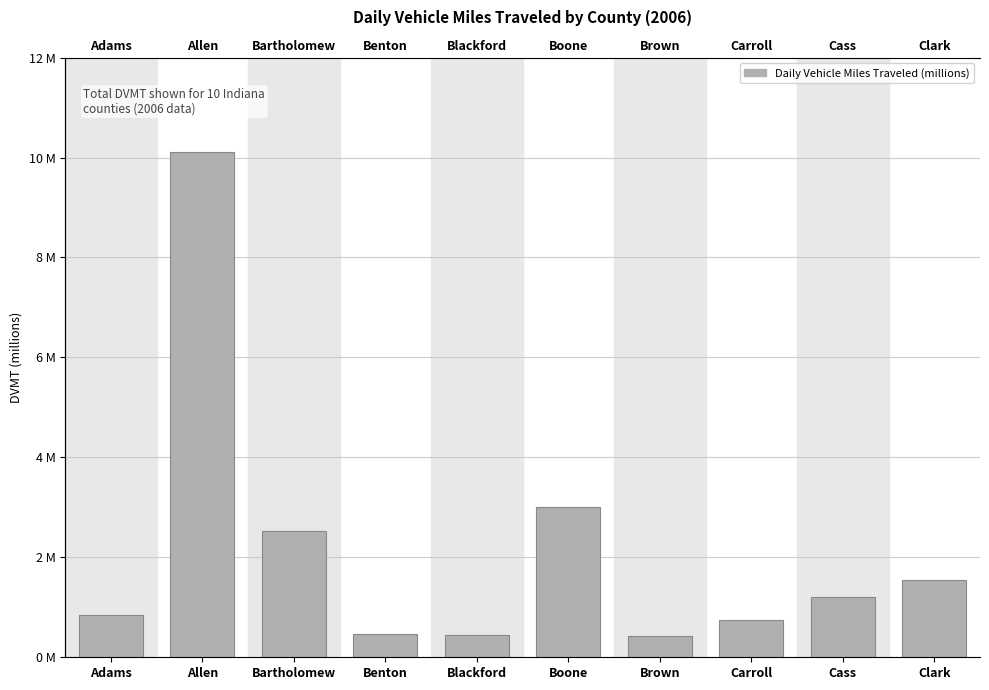

What is the label of the 9th bar from the right?

Allen